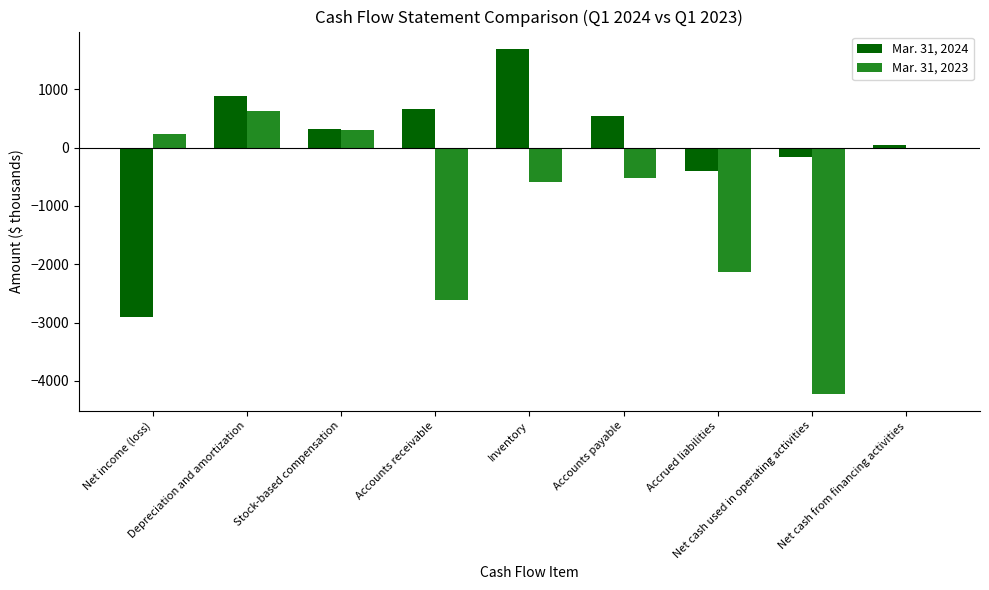

Count the number of data series in this chart.

2